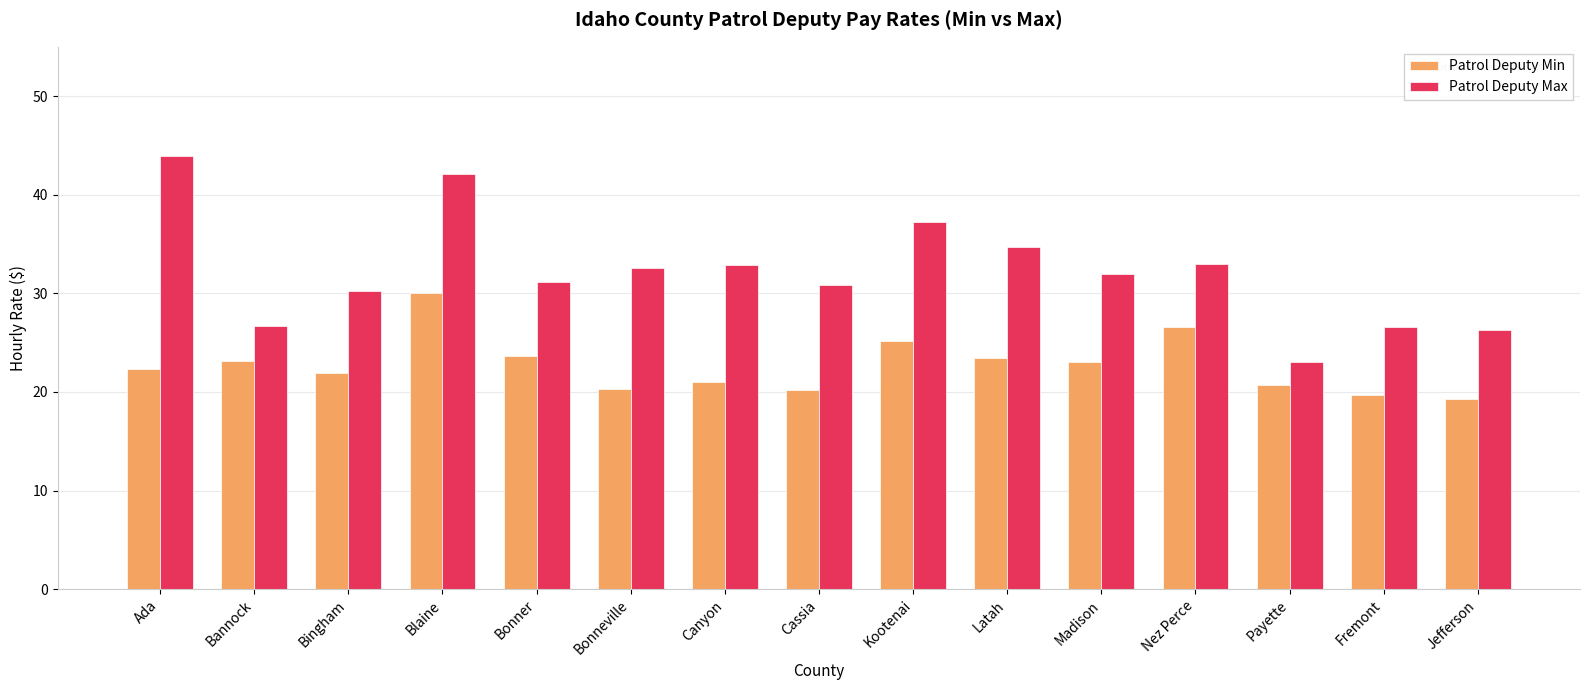

What is the difference between the maximum and minimum values in the Patrol Deputy Max series?

20.9